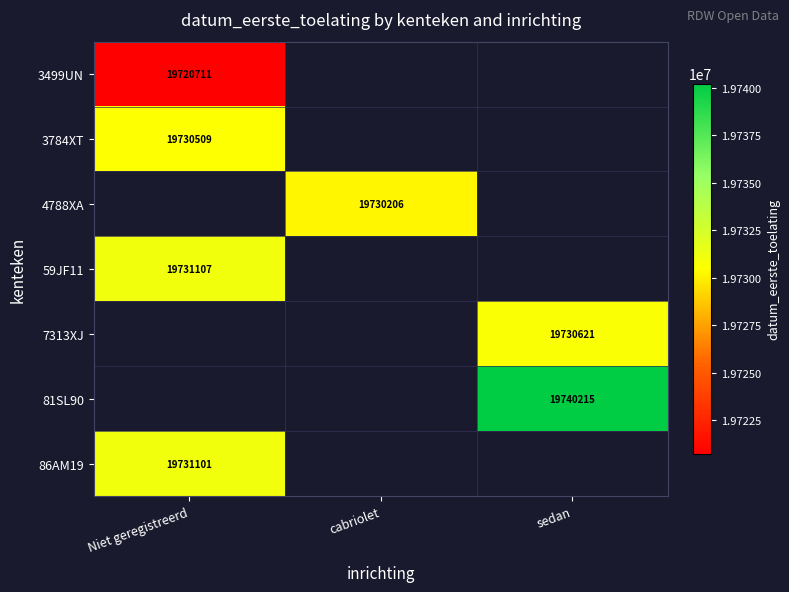

Is it true that 7313XJ equals 5023964 at sedan?

False